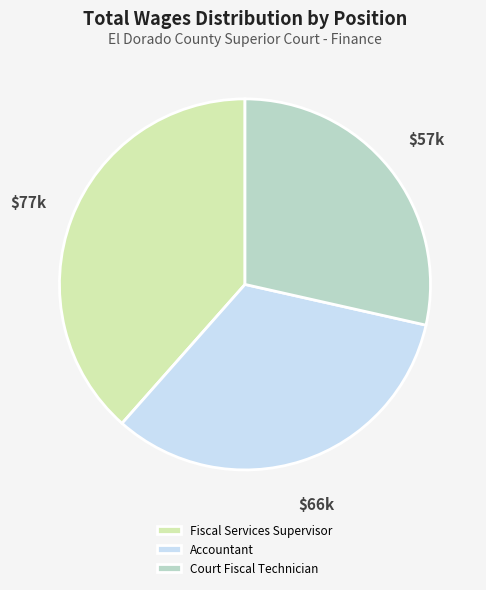

Which slice is the smallest?

Court Fiscal Technician